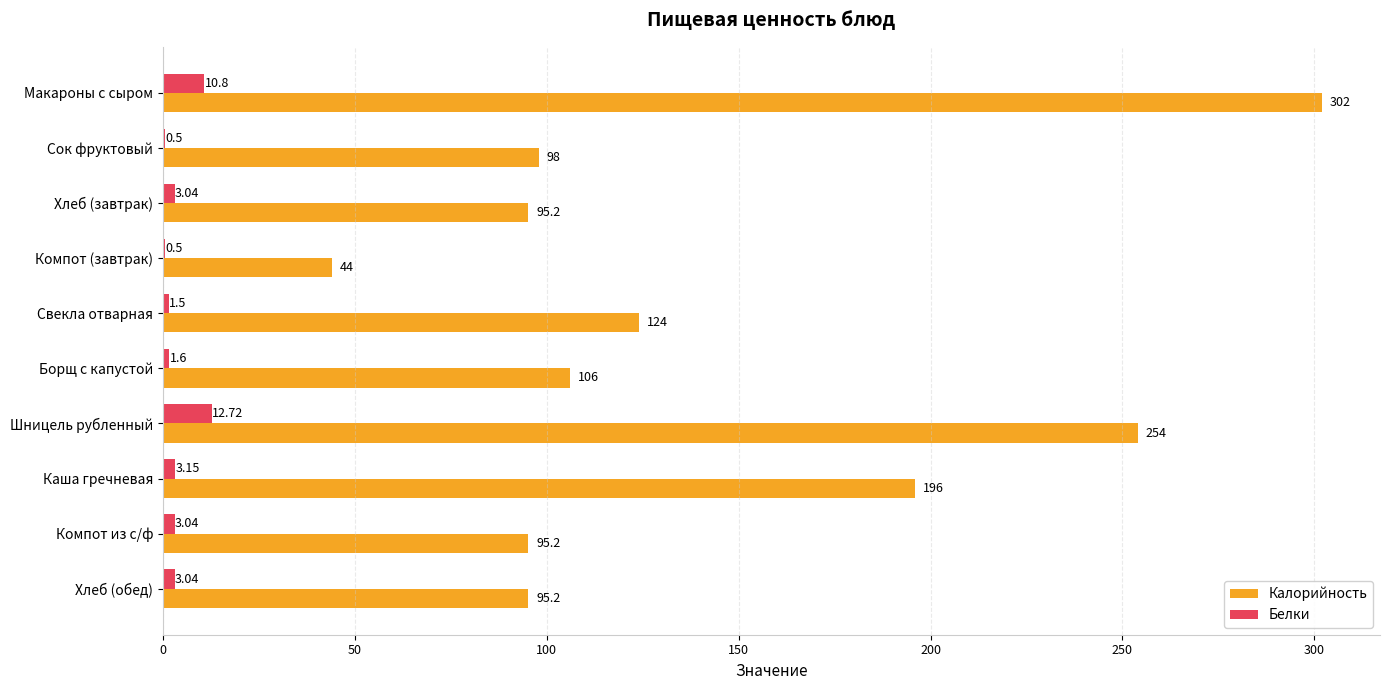

Which series has the largest total across all categories?

Калорийность